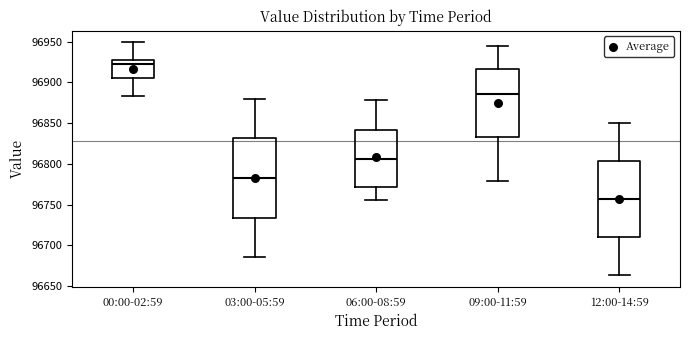

Reading left to right, transcribe this box plot: for each box, give where its median line is, the range the box spans, and where its two whiskers end, as read against the y-axis. The values are not printed on the chart, so give them approximately, as read against the axis.

00:00-02:59: median 96920, box 96905 to 96925, whiskers 96885 to 96950
03:00-05:59: median 96785, box 96735 to 96830, whiskers 96685 to 96880
06:00-08:59: median 96805, box 96770 to 96840, whiskers 96755 to 96880
09:00-11:59: median 96885, box 96835 to 96915, whiskers 96780 to 96945
12:00-14:59: median 96755, box 96710 to 96805, whiskers 96665 to 96850